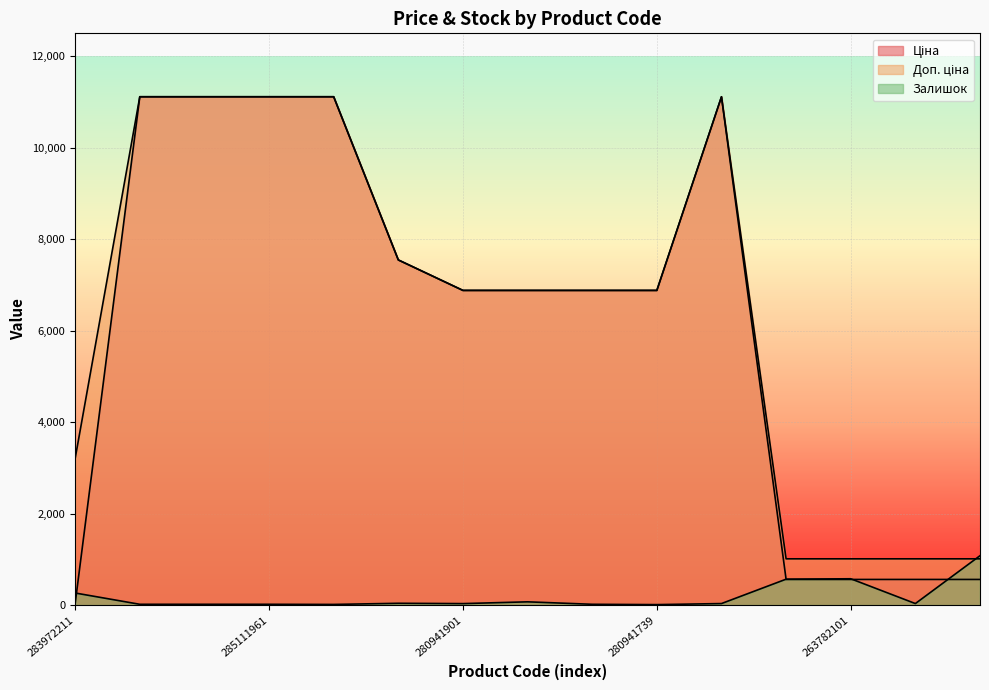

Is the value of Доп. ціна at 263782100 greater than the value of Ціна at 285111961?

No